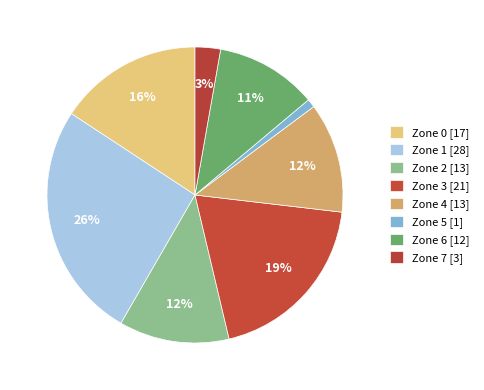

How many segments does this pie chart have?

8